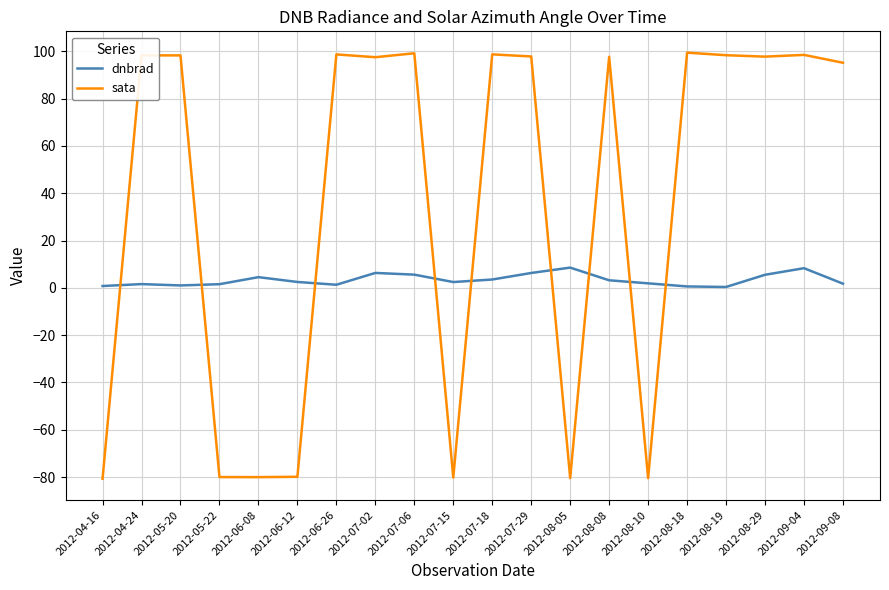

At how many categories does at least one series exceed 22?

13